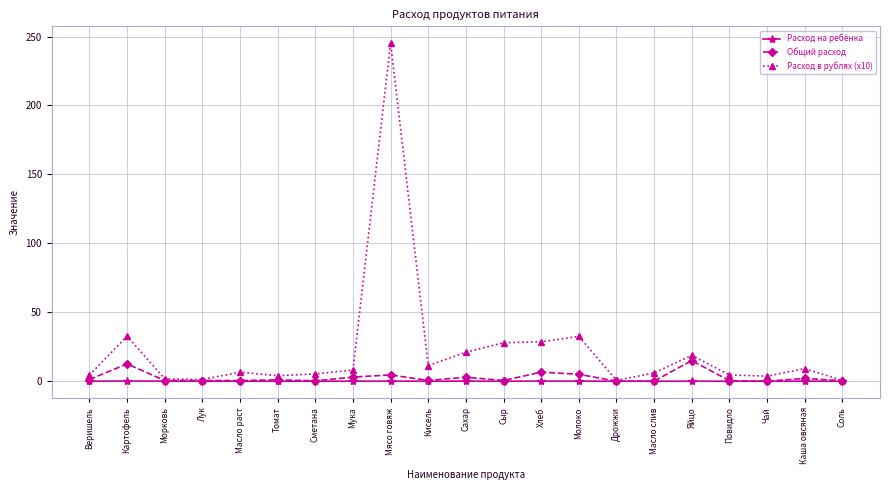

True or false: Расход в рублях (x10) has more than 2 interior local peaks.

True